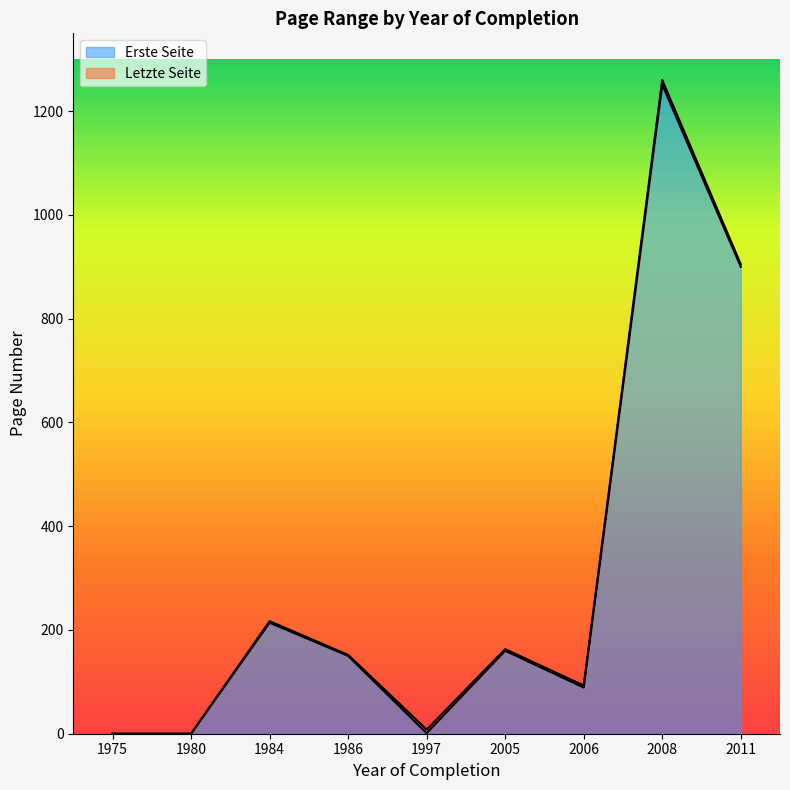

Reading left to right, extract all data points from this chart.

Erste Seite: 1975=0	1980=0	1984=214	1986=150	1997=1	2005=160	2006=89	2008=1251	2011=900
Letzte Seite: 1975=0	1980=0	1984=217	1986=152	1997=8	2005=163	2006=93	2008=1260	2011=905